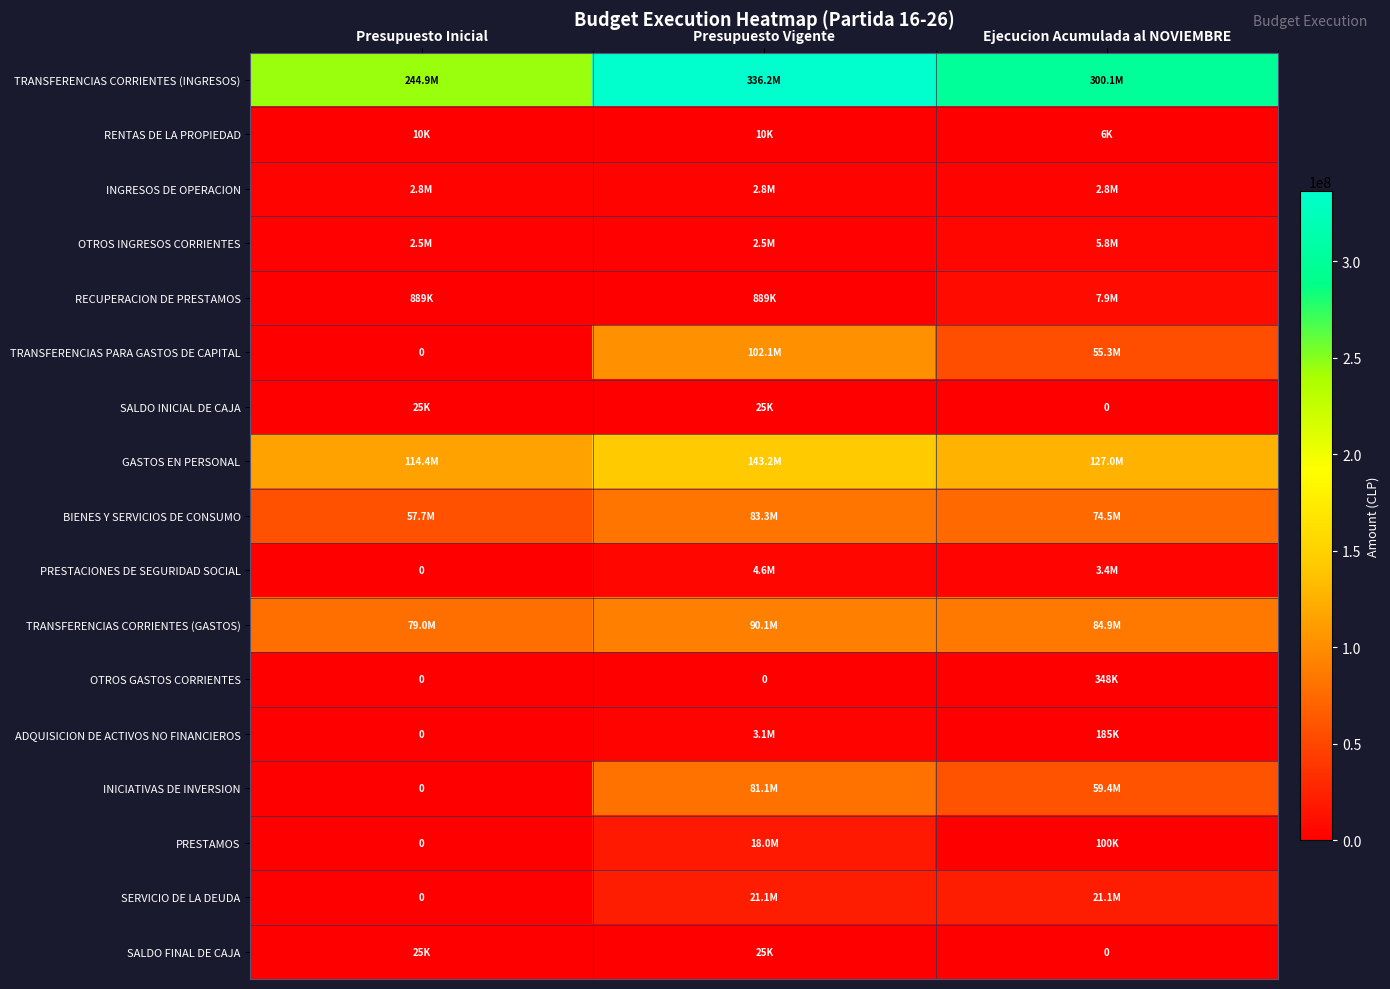

Which has a higher value, Presupuesto Inicial or Presupuesto Vigente?

Presupuesto Vigente